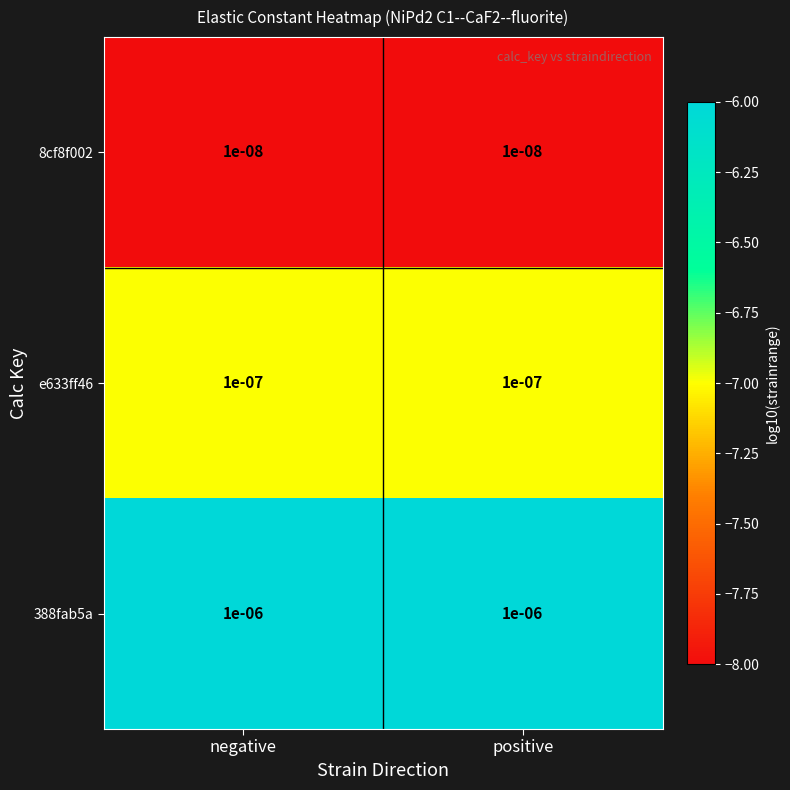

Is the value of e633ff46 at negative greater than the value of 388fab5a at positive?

No